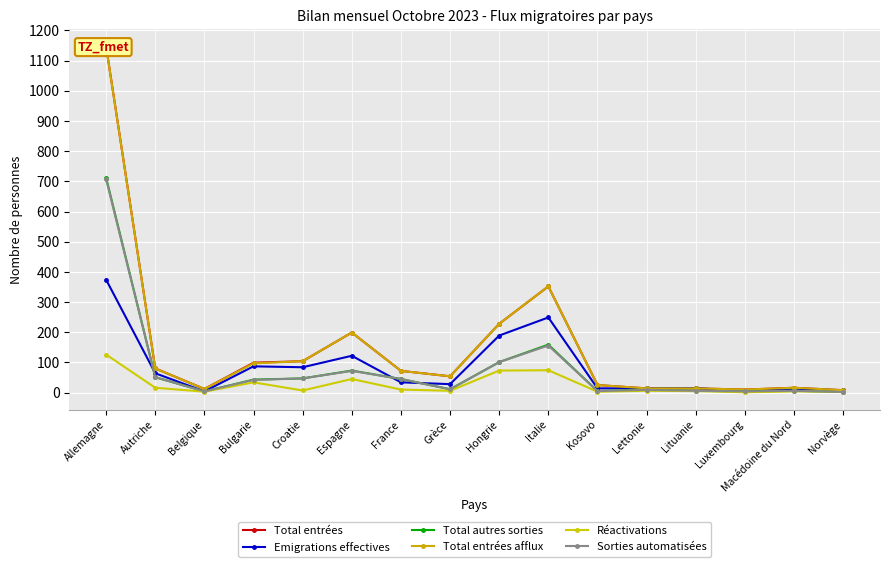

How many data points in Emigrations effectives are above 34?

7